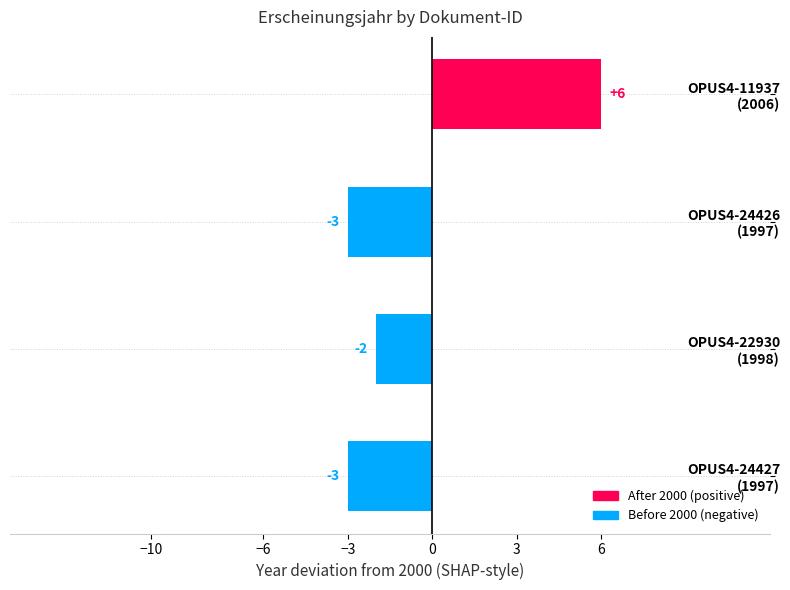

What is the maximum value shown in the chart?

6